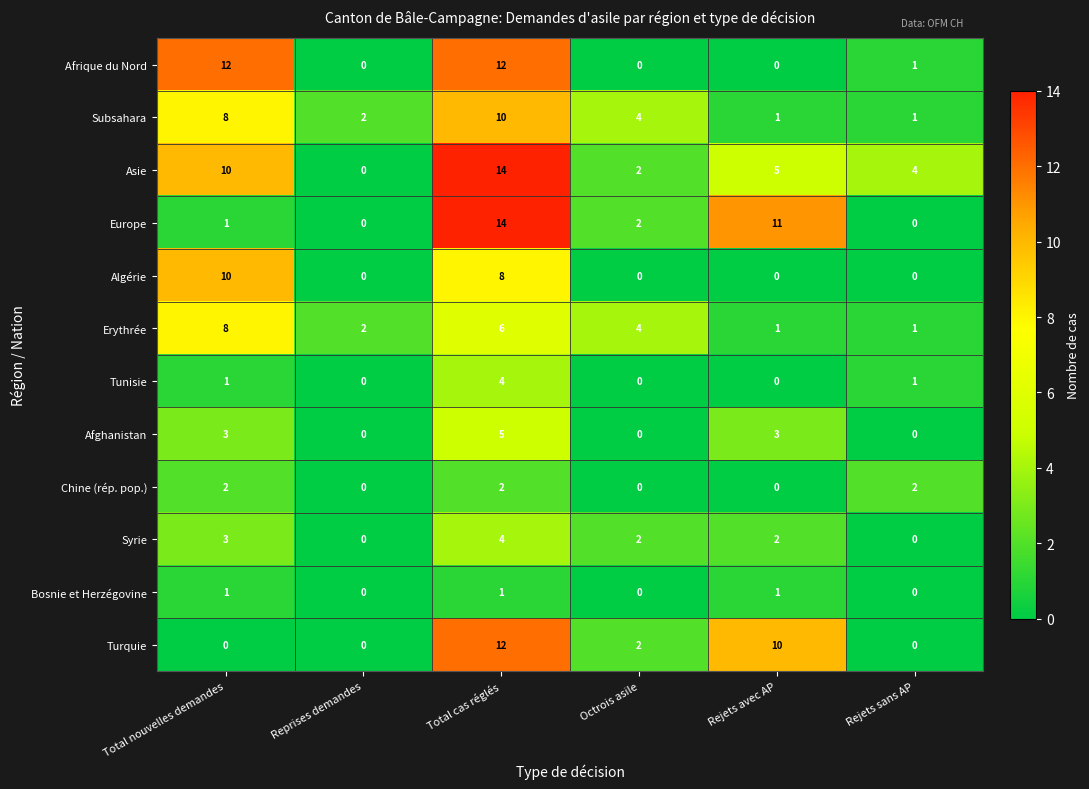

What is the spread (max minus min) of values at Reprises demandes?

2